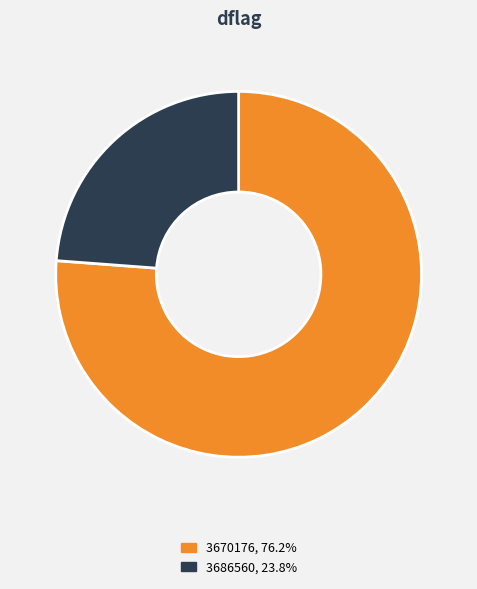

Does any single category account for the majority?

Yes